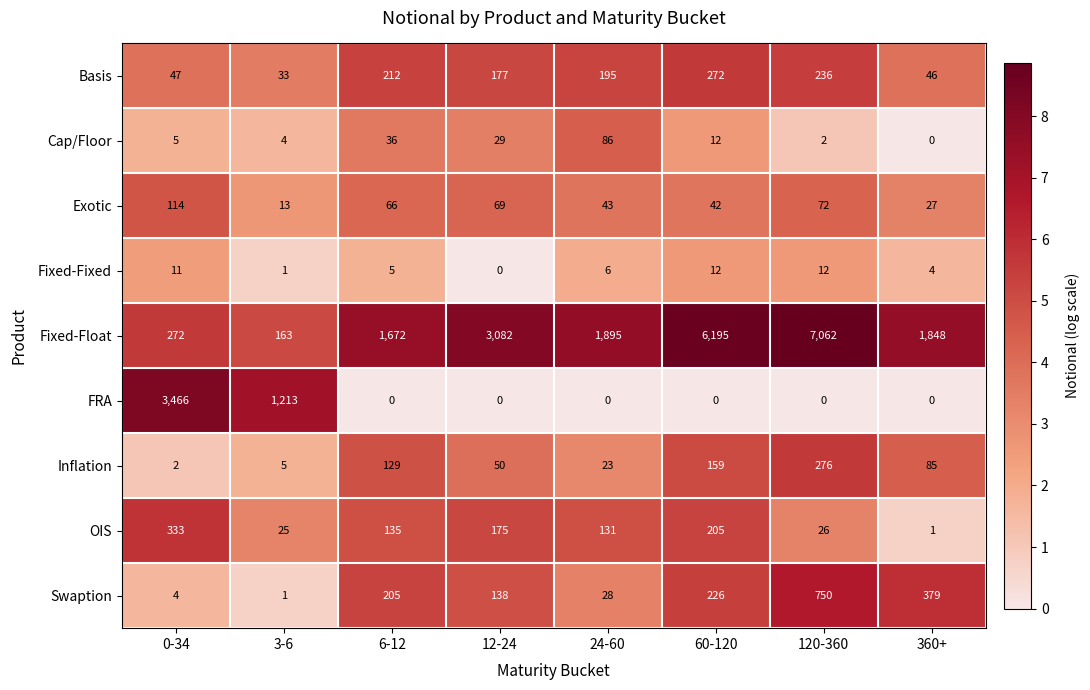

At which label does Exotic first exceed 66?

0-34